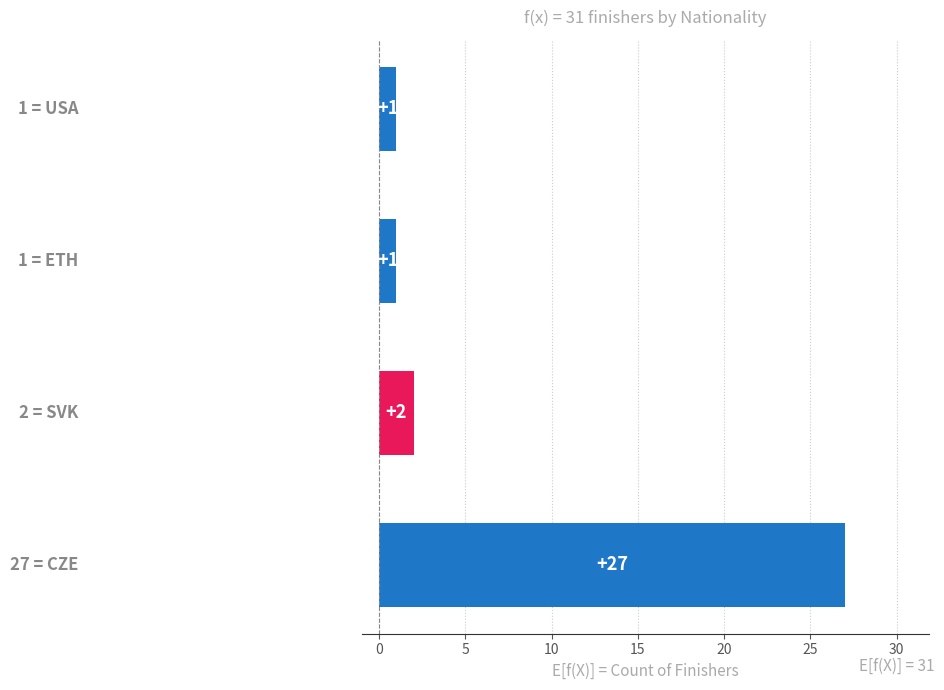

What is the greatest value displayed?

27